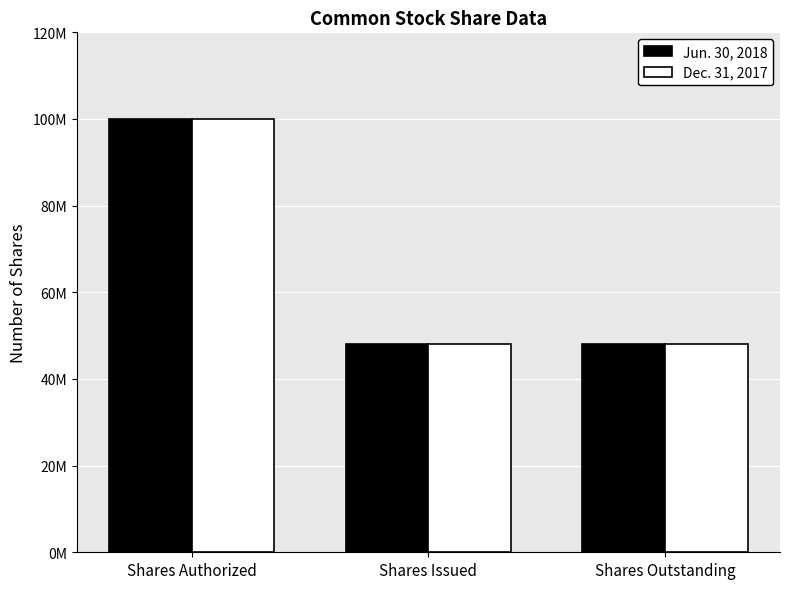

What is the minimum value shown in the chart?

48000000